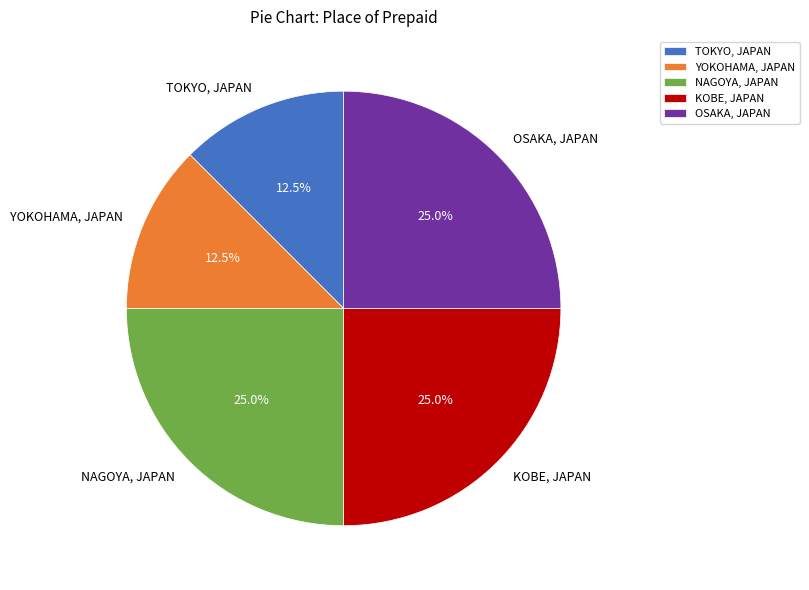

Does YOKOHAMA, JAPAN represent more than half of the total?

No